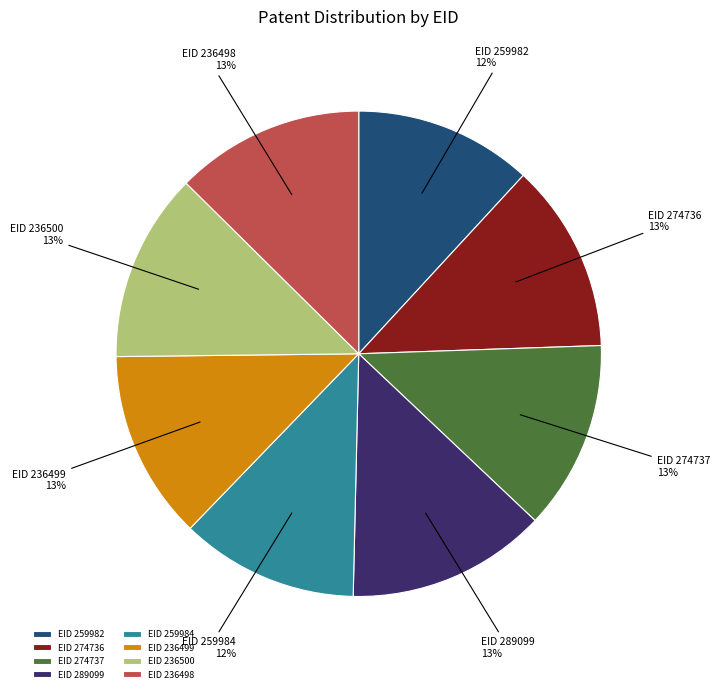

To the nearest percent, what portion does EID 274736 represent?

13%